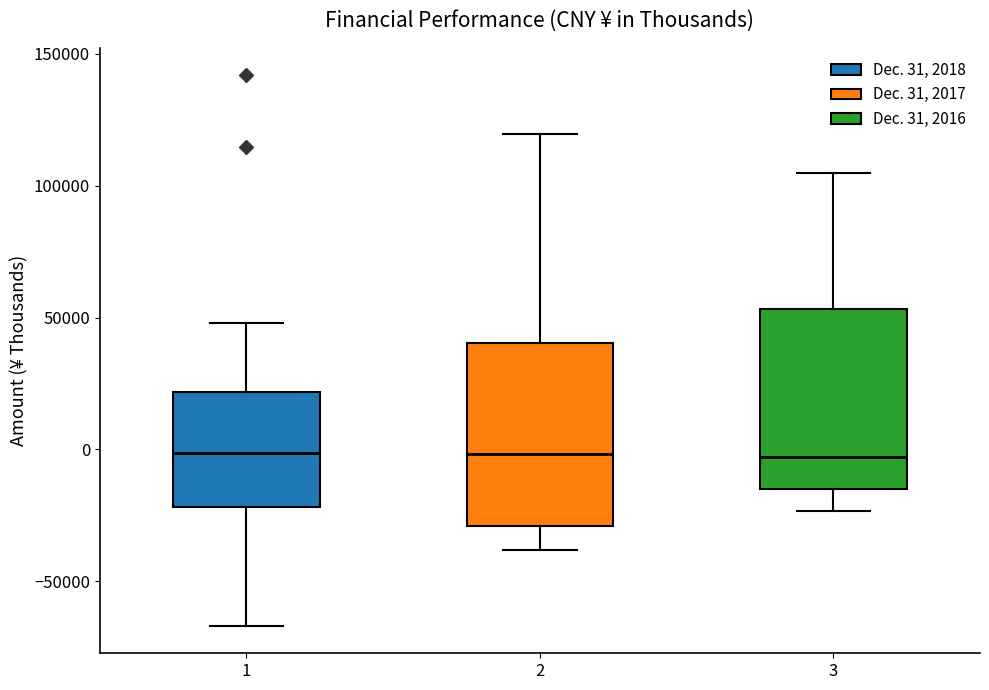

Reading left to right, transcribe this box plot: for each box, give where its median line is, the range the box spans, and where its two whiskers end, as read against the y-axis. The values are not printed on the chart, so give them approximately, as read against the axis.

1: median 0, box -20000 to 20000, whiskers -65000 to 50000
2: median 0, box -30000 to 40000, whiskers -40000 to 120000
3: median -5000, box -15000 to 55000, whiskers -25000 to 105000